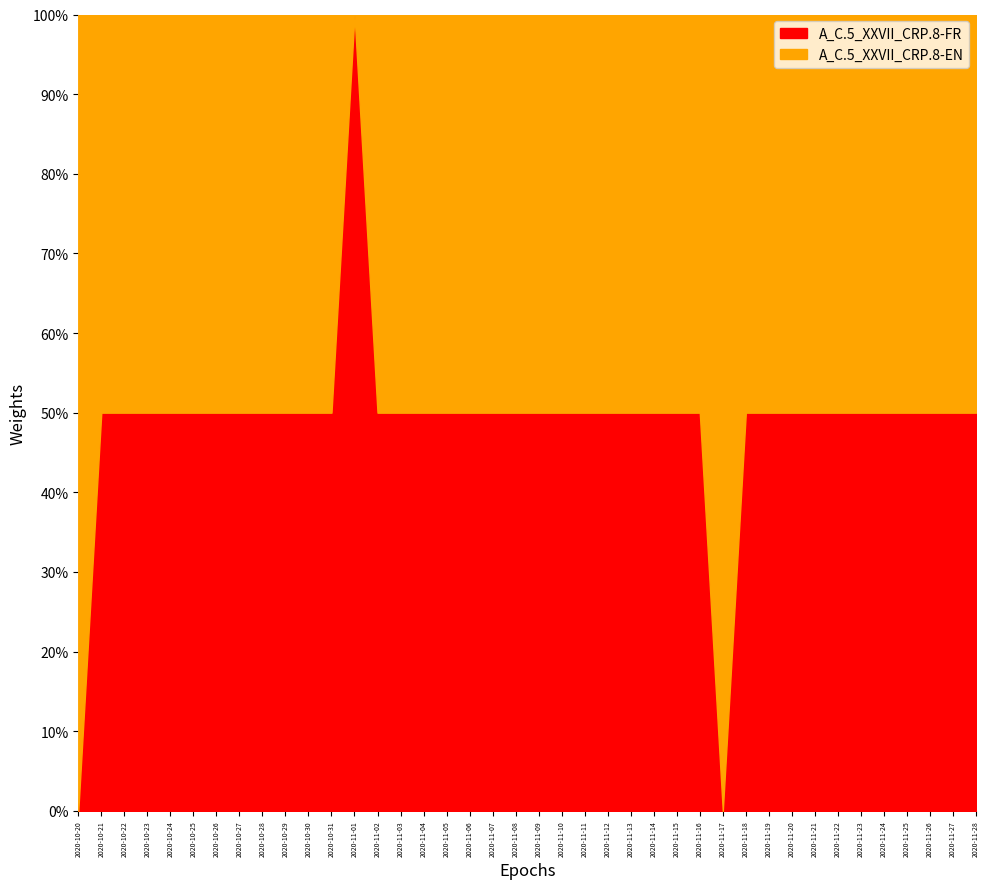

What is the greatest value displayed?

1